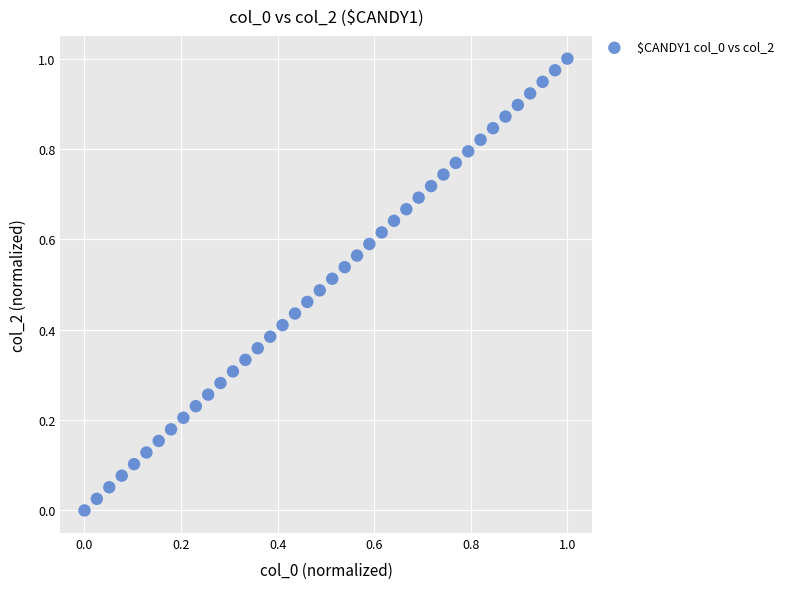

How many points are shown in the scatter plot?

40